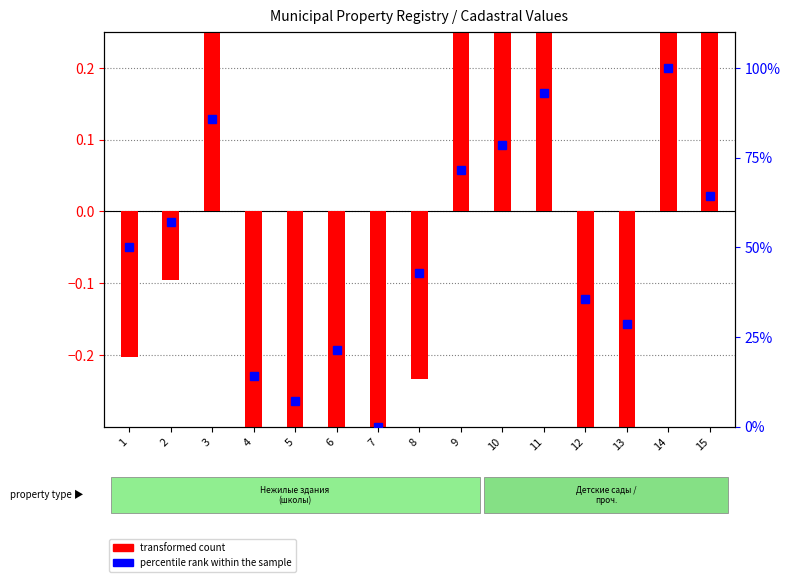

Reading right to left, list all the values displayed in this chart.

transformed count: 15=0.3	14=0.6	13=-0.4	12=-0.4	11=0.6	10=0.4	9=0.4	8=-0.2	7=-0.4	6=-0.4	5=-0.4	4=-0.4	3=0.5	2=-0.1	1=-0.2
percentile rank within the sample: 15=64.3	14=100.0	13=28.6	12=35.7	11=92.9	10=78.6	9=71.4	8=42.9	7=0.0	6=21.4	5=7.1	4=14.3	3=85.7	2=57.1	1=50.0